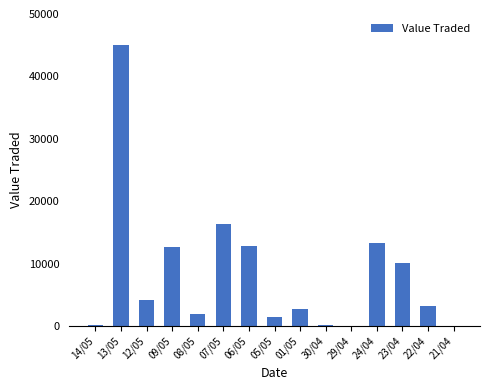

Approximately how many times larger is the value at 13/05 compared to 07/05?

2.8